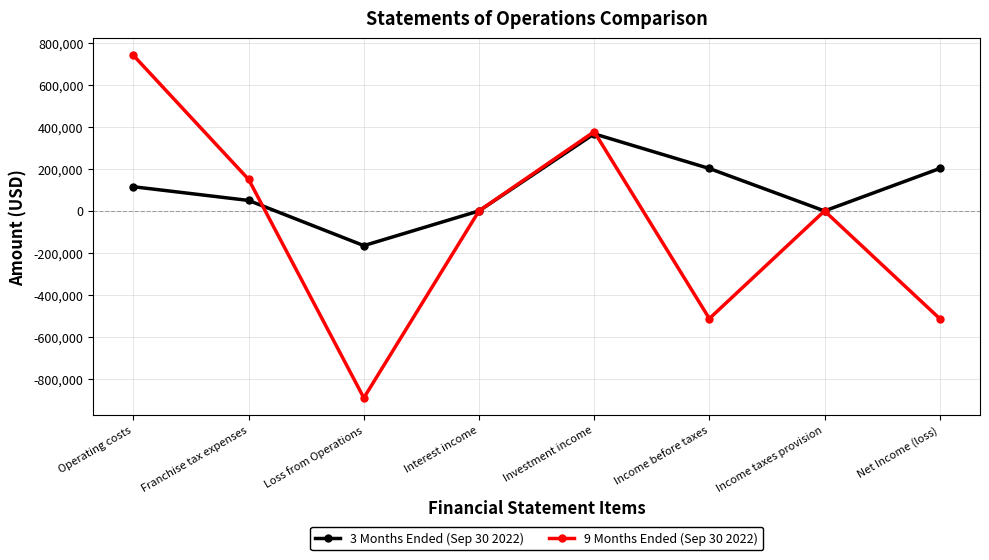

In 9 Months Ended (Sep 30 2022), how many points are higher than both neighbors (excluding endpoints)?

2